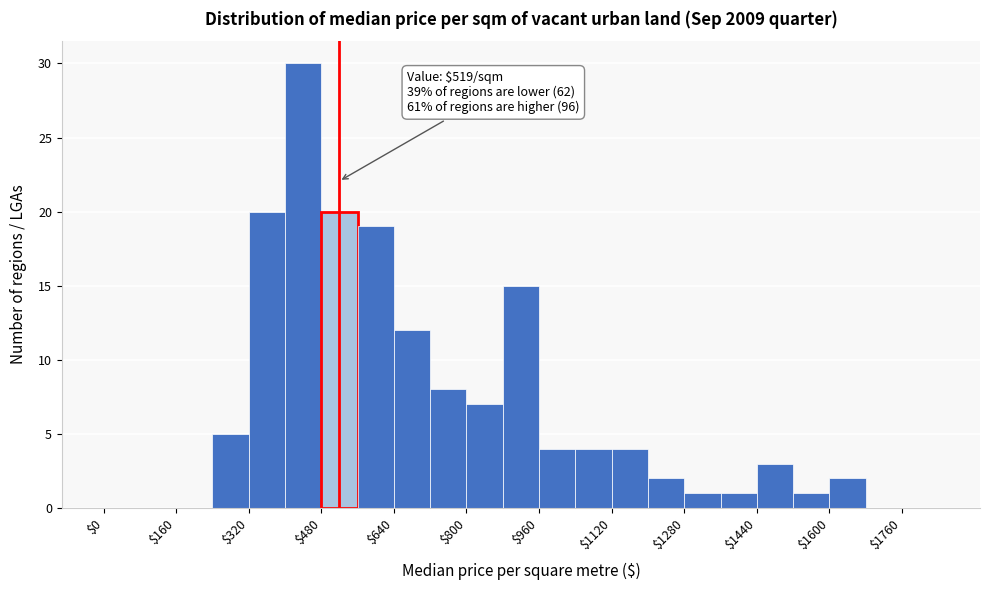

Which range on the x-axis has the tallest bar?

400 to 480